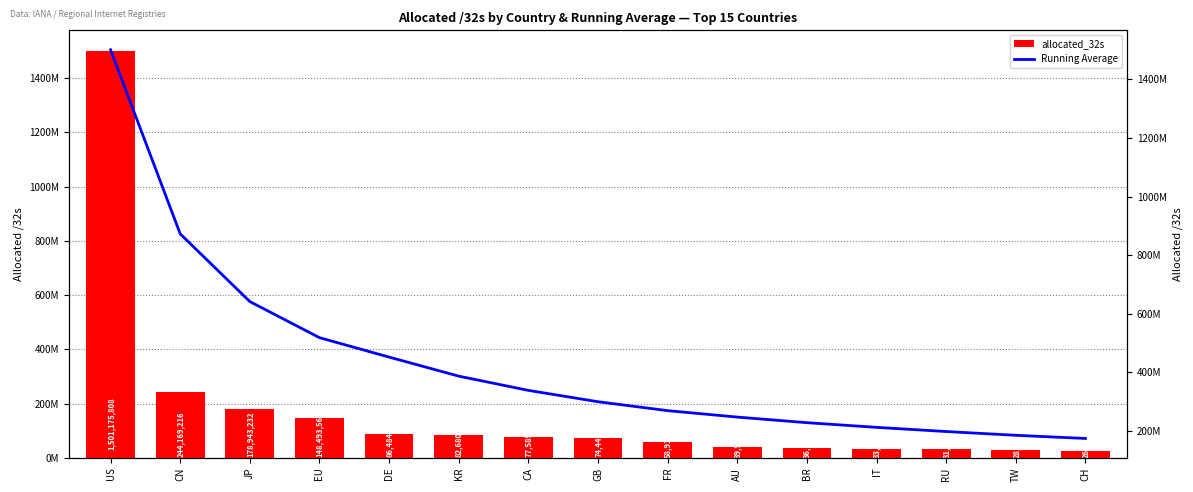

What position from the left is JP?

3